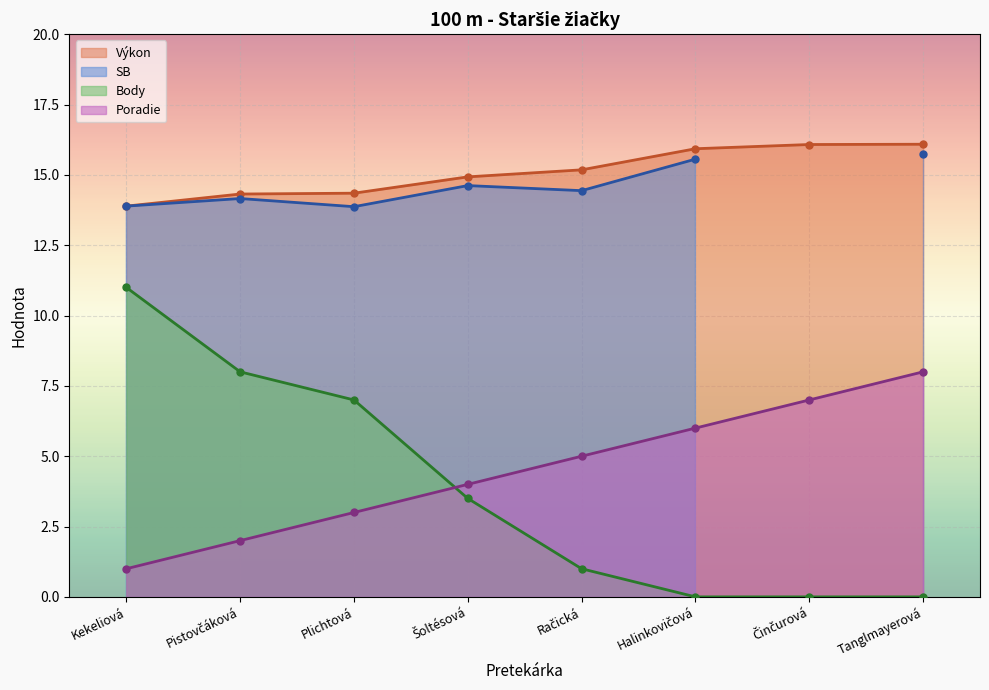

What position from the right is Plichtová?

6